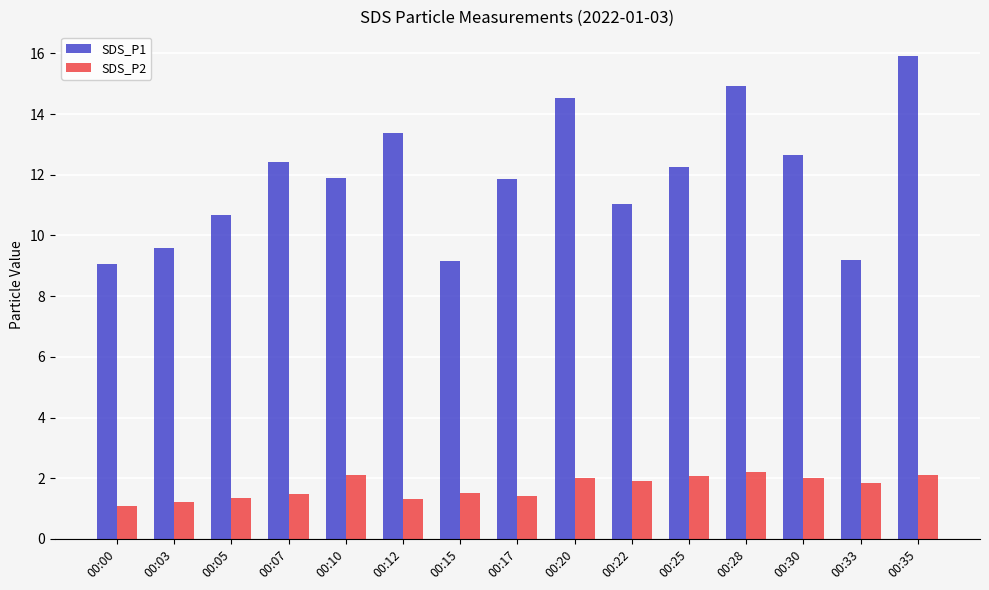

Is the value of SDS_P2 at 00:05 greater than the value of SDS_P1 at 00:10?

No